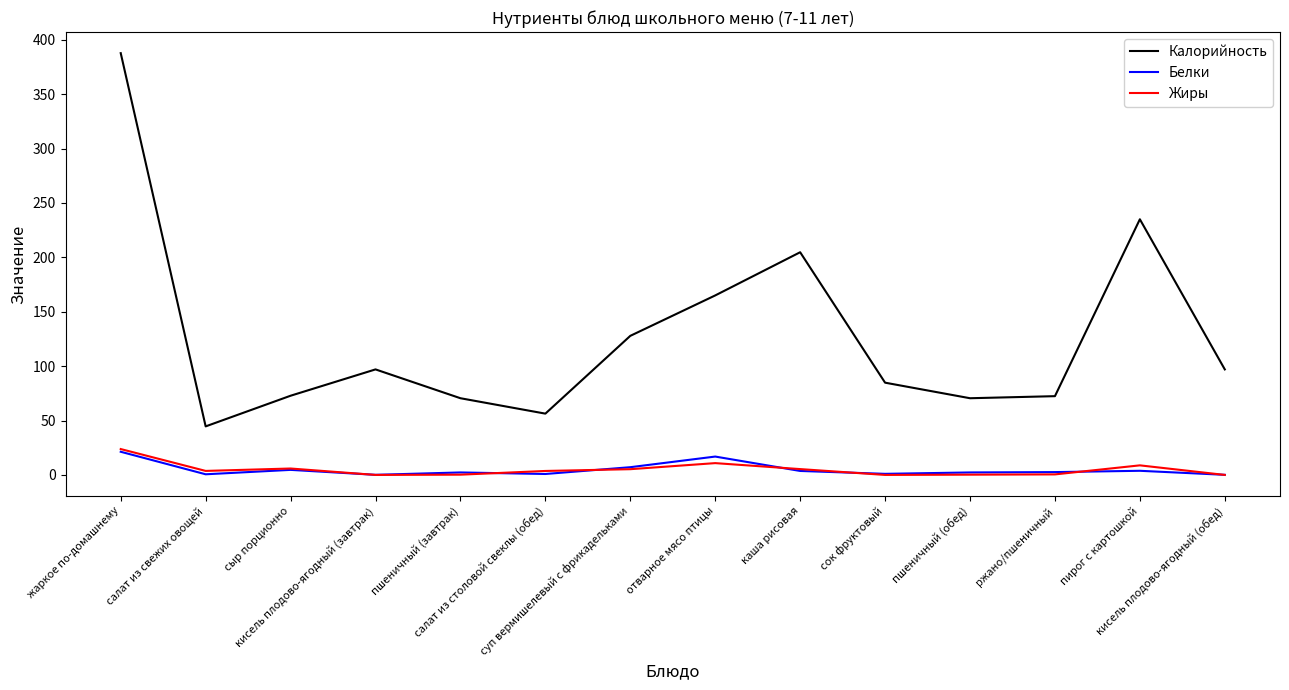

True or false: Жиры and Калорийность cross at least once.

False